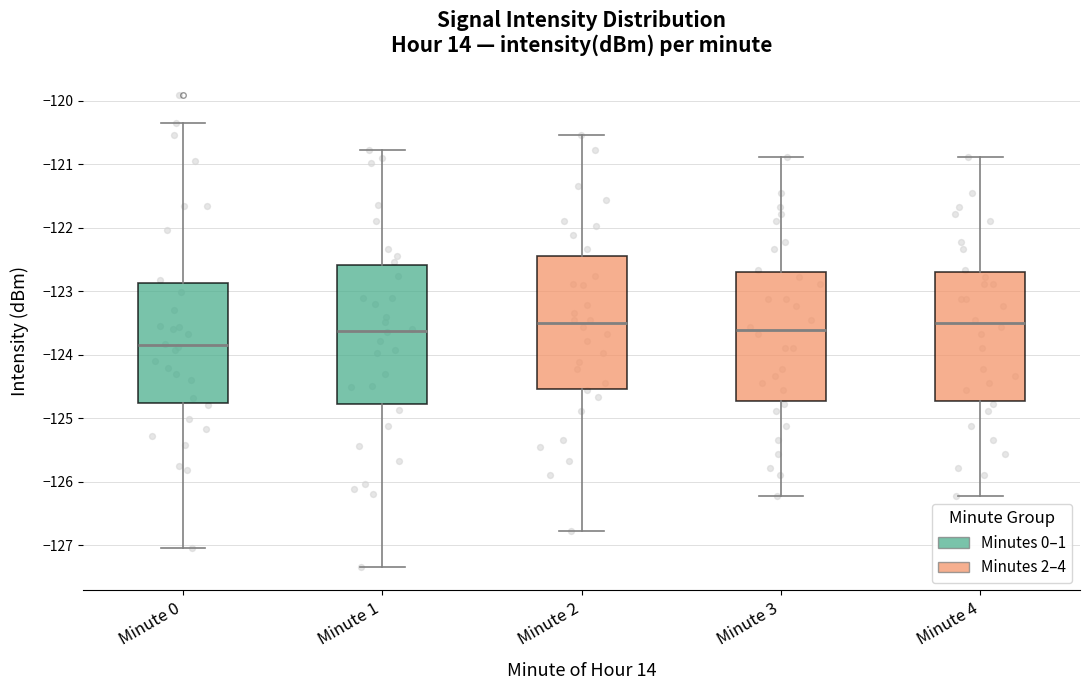

Reading left to right, read every box against the y-axis: the position of its median line, the range the box covers, and the ends of its whiskers. The values are not printed on the chart, so give them approximately, as read against the axis.

Minute 0: median -123.9, box -124.8 to -122.9, whiskers -127.1 to -120.3
Minute 1: median -123.6, box -124.8 to -122.6, whiskers -127.3 to -120.8
Minute 2: median -123.5, box -124.5 to -122.4, whiskers -126.8 to -120.5
Minute 3: median -123.6, box -124.7 to -122.7, whiskers -126.2 to -120.9
Minute 4: median -123.5, box -124.7 to -122.7, whiskers -126.2 to -120.9